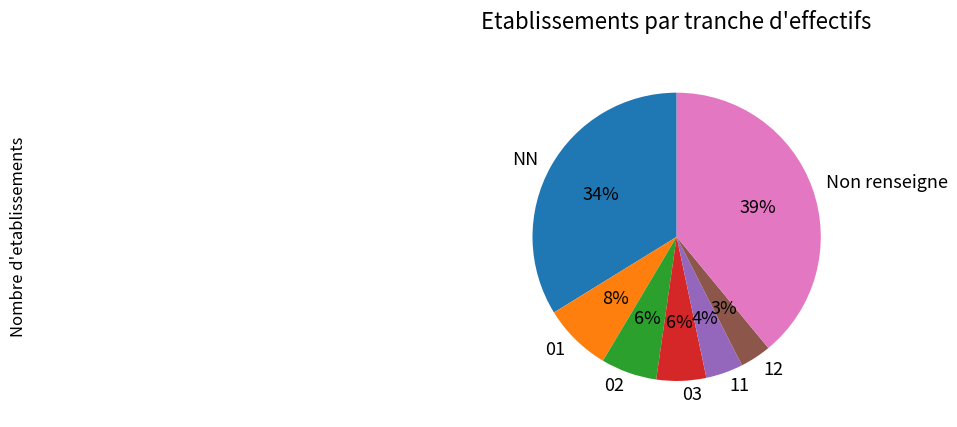

The 02 slice represents 12% of the pie. True or false?

False